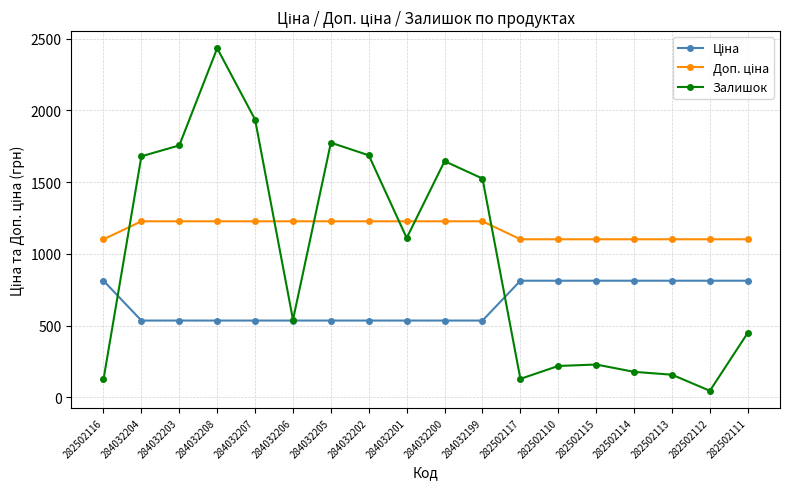

What is the highest value of the Залишок series?

2433.0